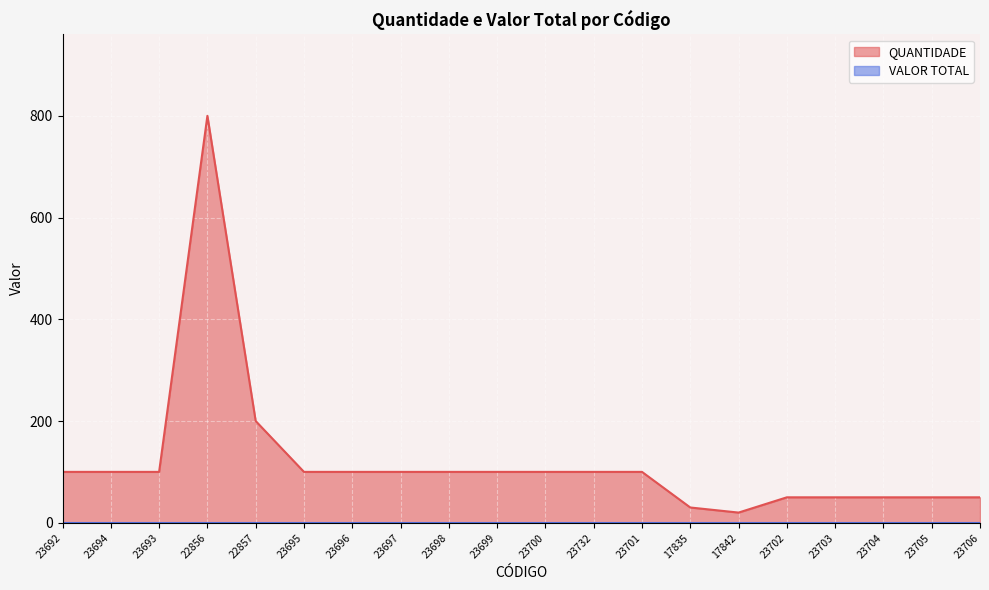

What is the value of the 6th point from the left?

100